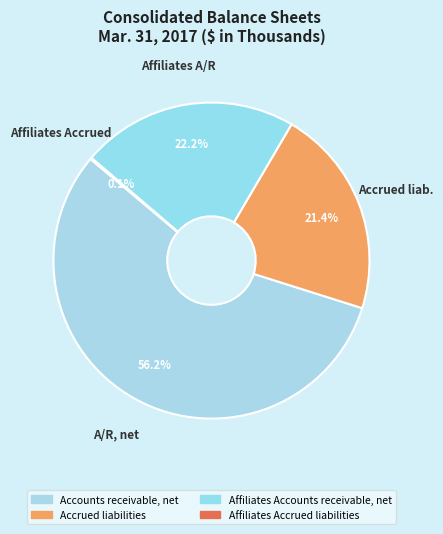

To the nearest percent, what percentage of the pie is Affiliates Accounts receivable, net?

22%